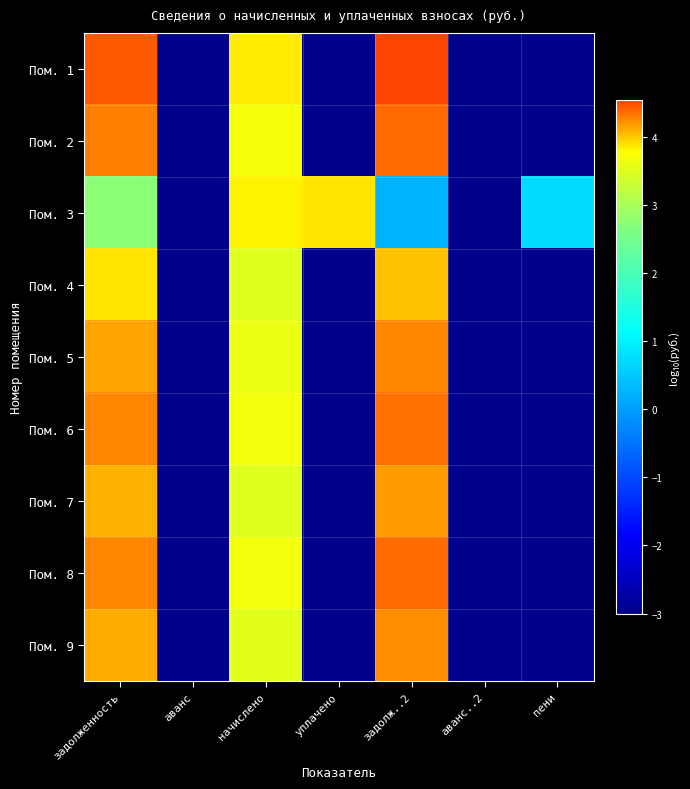

Reading left to right, extract all data points from this chart.

Пом. 1: задолженность=4.4	аванс=-3.0	начислено=3.9	уплачено=-3.0	задолж..2=4.5	аванс..2=-3.0	пени=-3.0
Пом. 2: задолженность=4.3	аванс=-3.0	начислено=3.7	уплачено=-3.0	задолж..2=4.4	аванс..2=-3.0	пени=-3.0
Пом. 3: задолженность=2.7	аванс=-3.0	начислено=3.8	уплачено=3.9	задолж..2=0.3	аванс..2=-3.0	пени=0.7
Пом. 4: задолженность=3.9	аванс=-3.0	начислено=3.5	уплачено=-3.0	задолж..2=4.0	аванс..2=-3.0	пени=-3.0
Пом. 5: задолженность=4.1	аванс=-3.0	начислено=3.6	уплачено=-3.0	задолж..2=4.3	аванс..2=-3.0	пени=-3.0
Пом. 6: задолженность=4.3	аванс=-3.0	начислено=3.7	уплачено=-3.0	задолж..2=4.4	аванс..2=-3.0	пени=-3.0
Пом. 7: задолженность=4.1	аванс=-3.0	начислено=3.5	уплачено=-3.0	задолж..2=4.2	аванс..2=-3.0	пени=-3.0
Пом. 8: задолженность=4.3	аванс=-3.0	начислено=3.7	уплачено=-3.0	задолж..2=4.4	аванс..2=-3.0	пени=-3.0
Пом. 9: задолженность=4.1	аванс=-3.0	начислено=3.5	уплачено=-3.0	задолж..2=4.2	аванс..2=-3.0	пени=-3.0